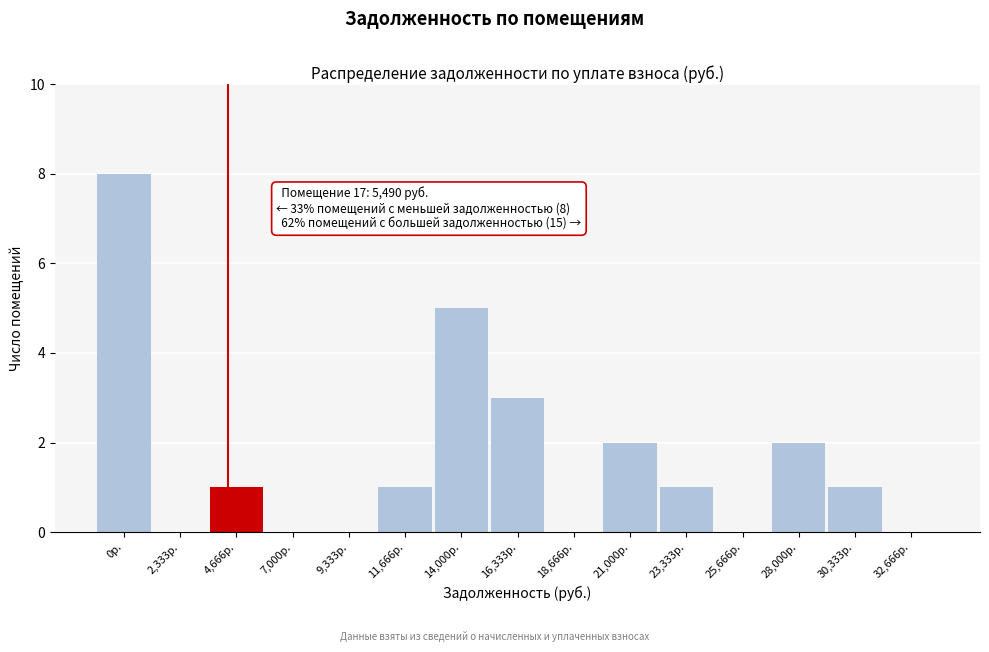

Reading right to left, transcribe all the data shown in this chart.

32,666р.=0	30,333р.=1	28,000р.=2	25,666р.=0	23,333р.=1	21,000р.=2	18,666р.=0	16,333р.=3	14,000р.=5	11,666р.=1	9,333р.=0	7,000р.=0	4,666р.=1	2,333р.=0	0р.=8